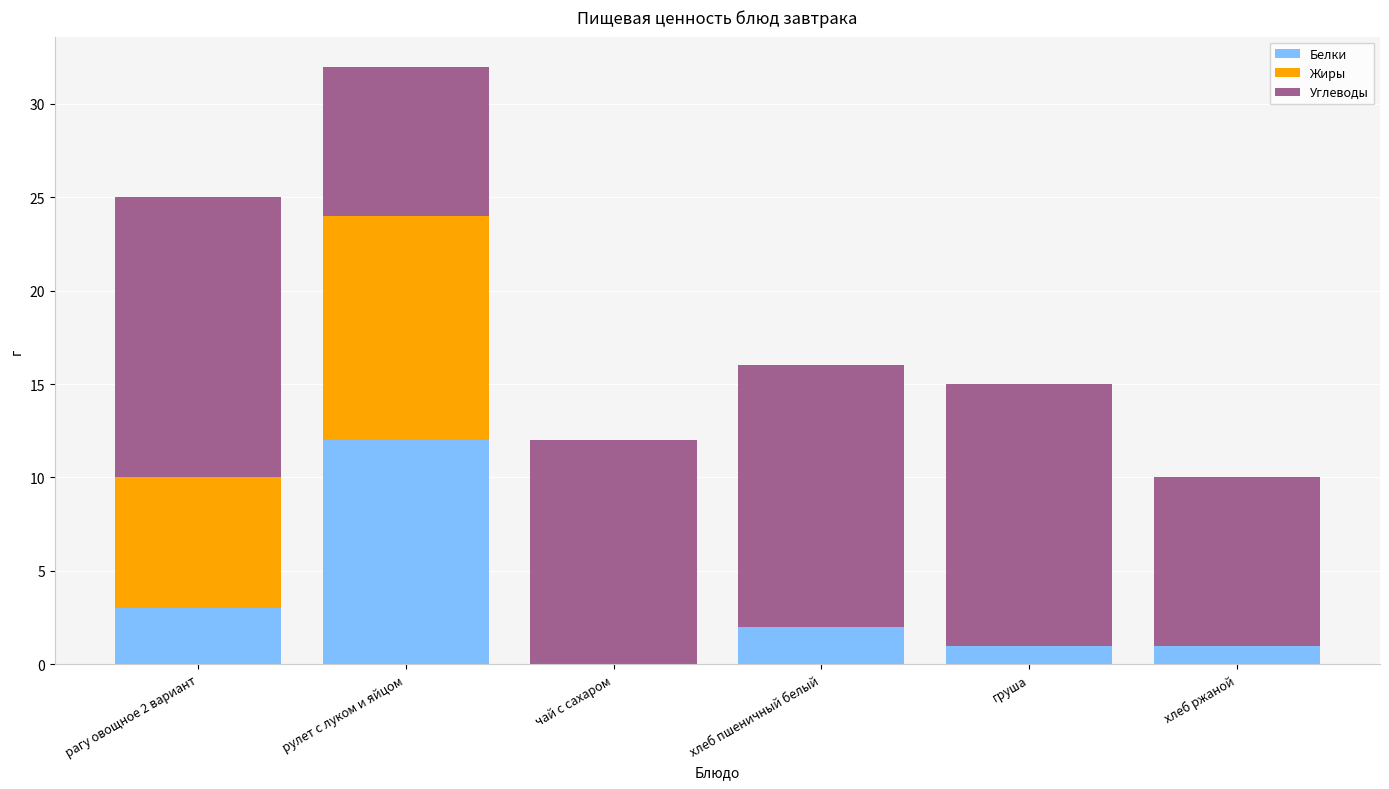

Where is Белки nearest to the value 6?

рагу овощное 2 вариант